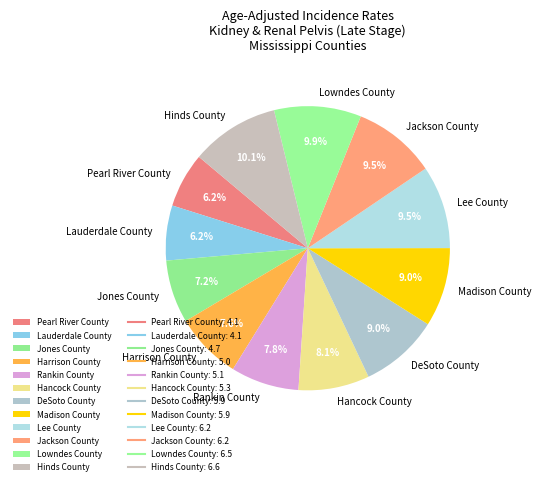

To the nearest percent, what is the difference between the Lee County and Hancock County slice percentages?

1%